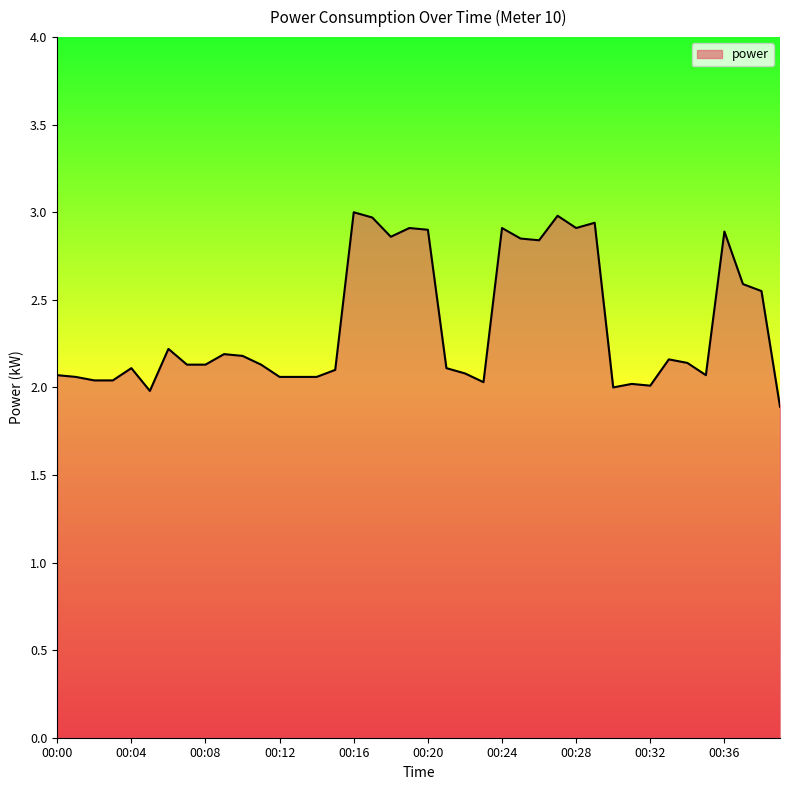

What is the minimum value shown in the chart?

1.9